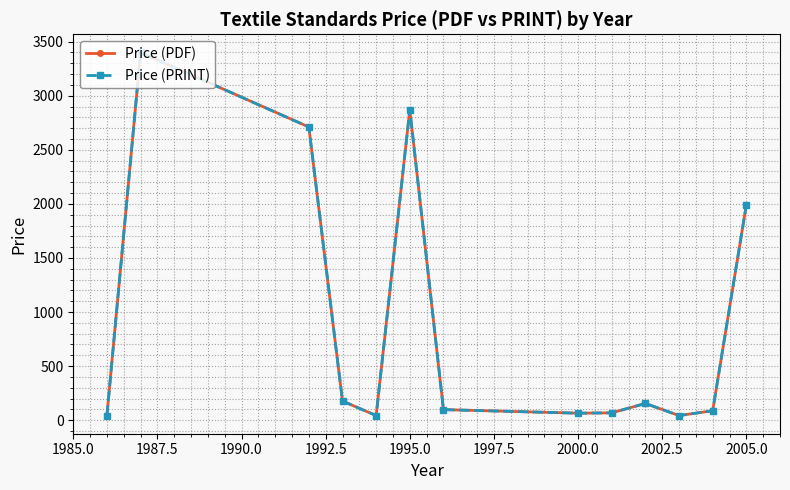

Is this an area chart (filled region under the line)?

No